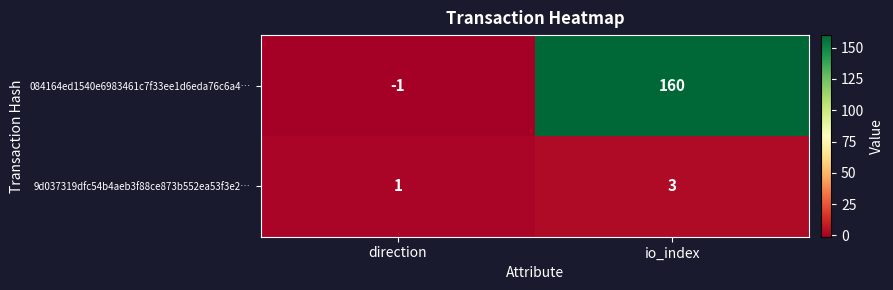

Rank the series at direction from highest to lowest value.

9d037319dfc54b4aeb3f88ce873b552ea53f3e2…, 084164ed1540e6983461c7f33ee1d6eda76c6a4…